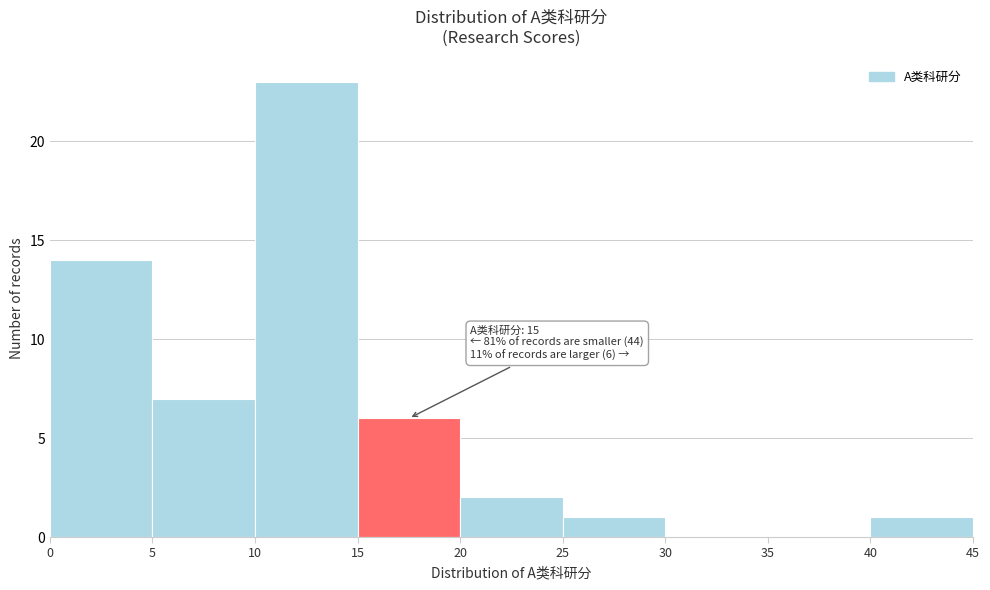

Which range on the x-axis has the tallest bar?

10 to 15